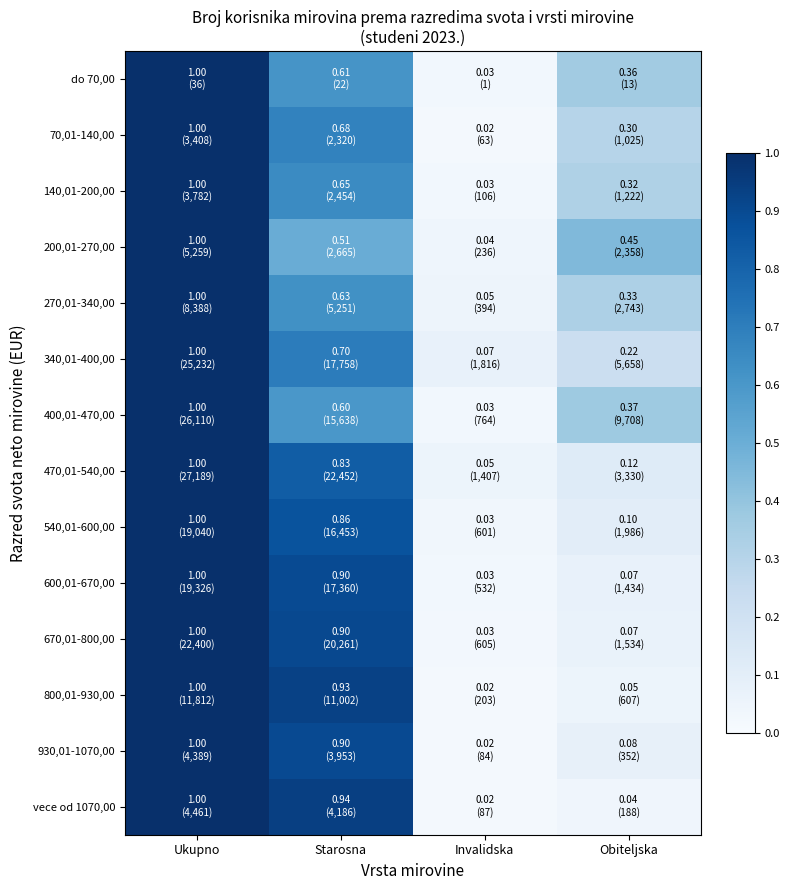

At which category is the sum across all series the highest?

Ukupno